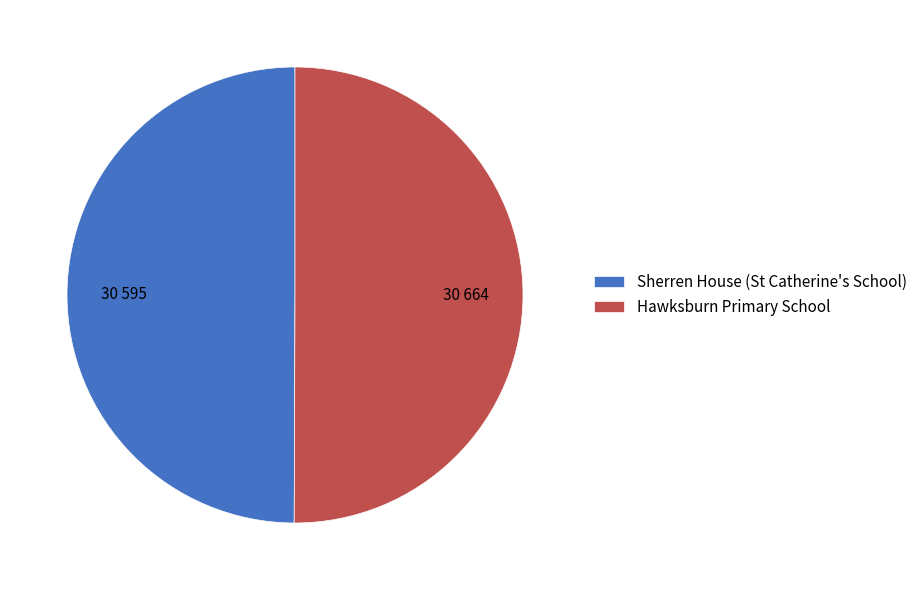

What is the ratio of the value at Sherren House (St Catherine's School) to the value at Hawksburn Primary School?

1.0